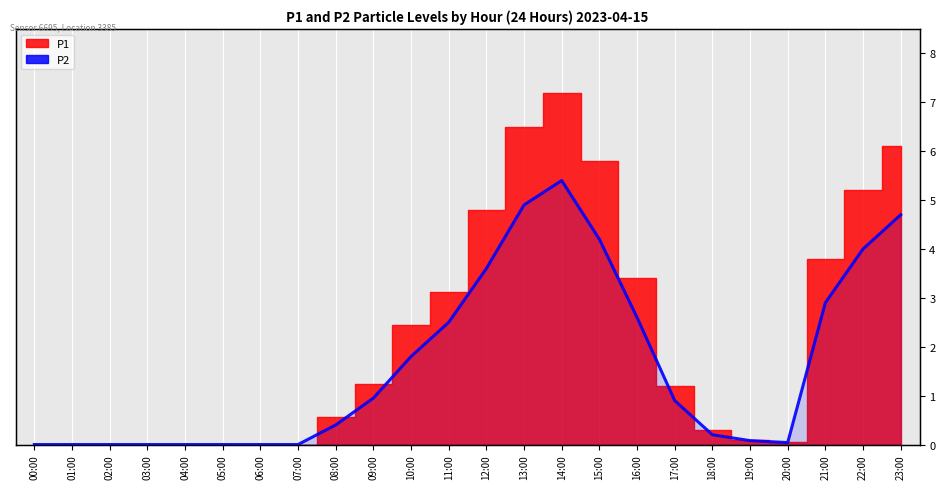

The value at 10:00 is 0.8. True or false?

False